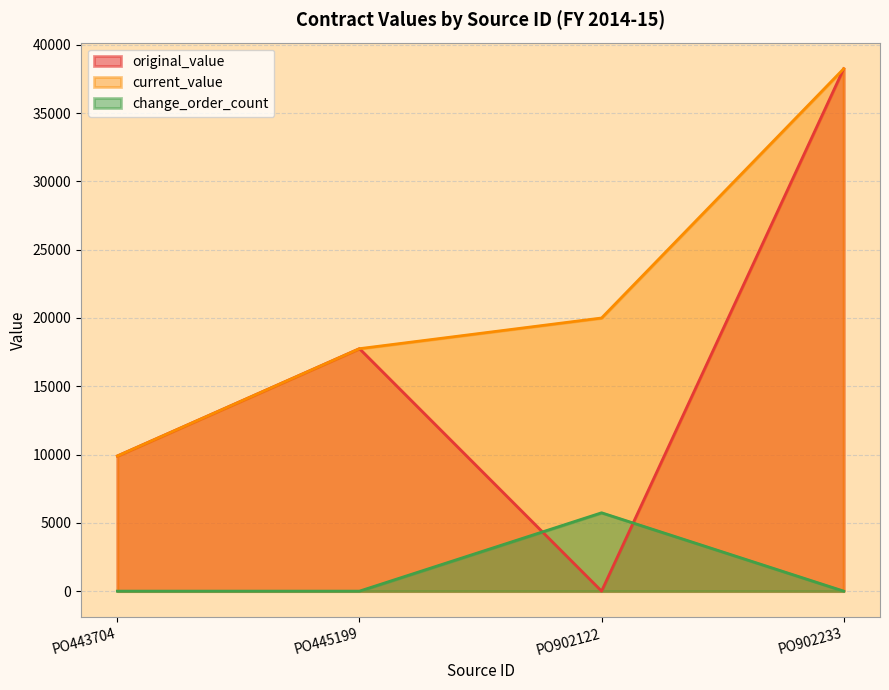

Which series has the largest total across all categories?

current_value